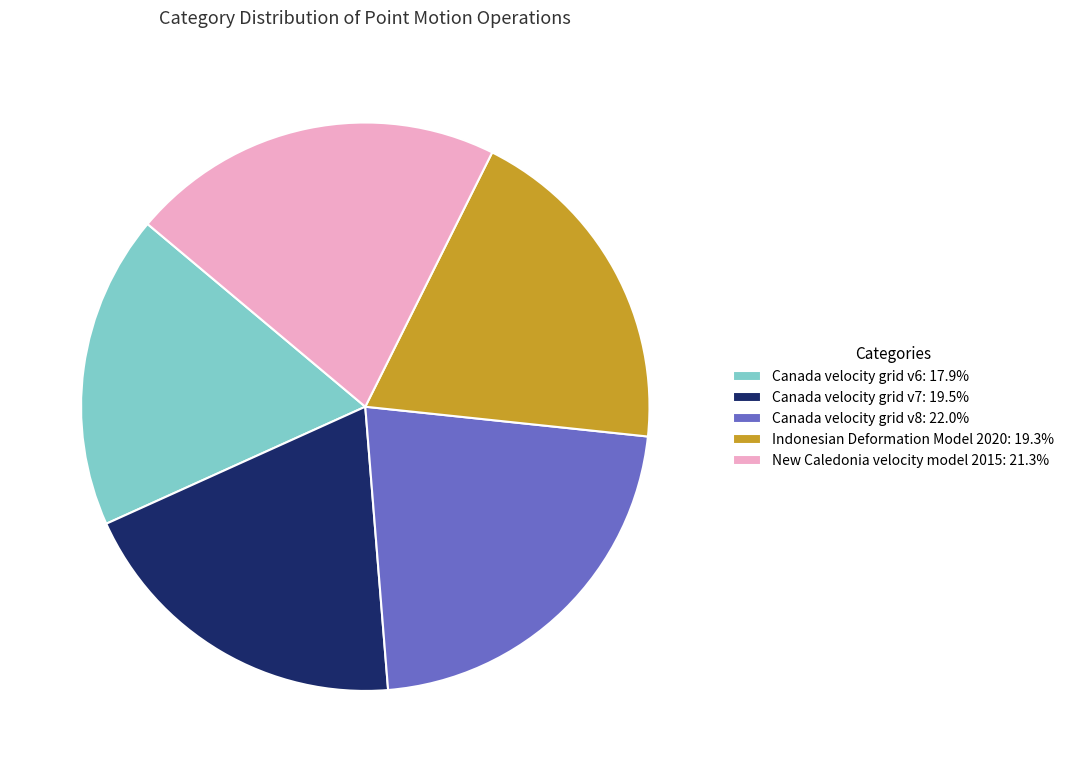

Is there a majority slice in this chart?

No